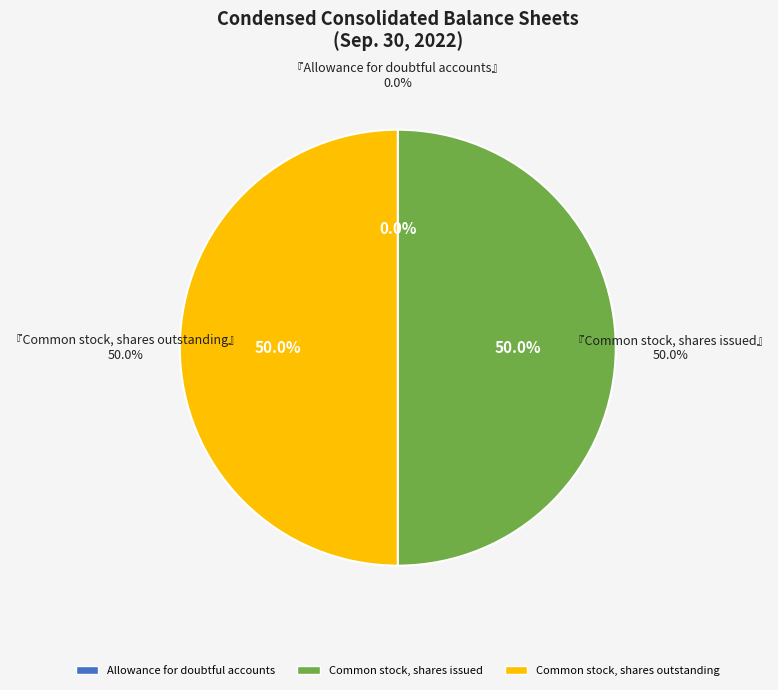

The Common stock, shares issued slice represents 37% of the pie. True or false?

False